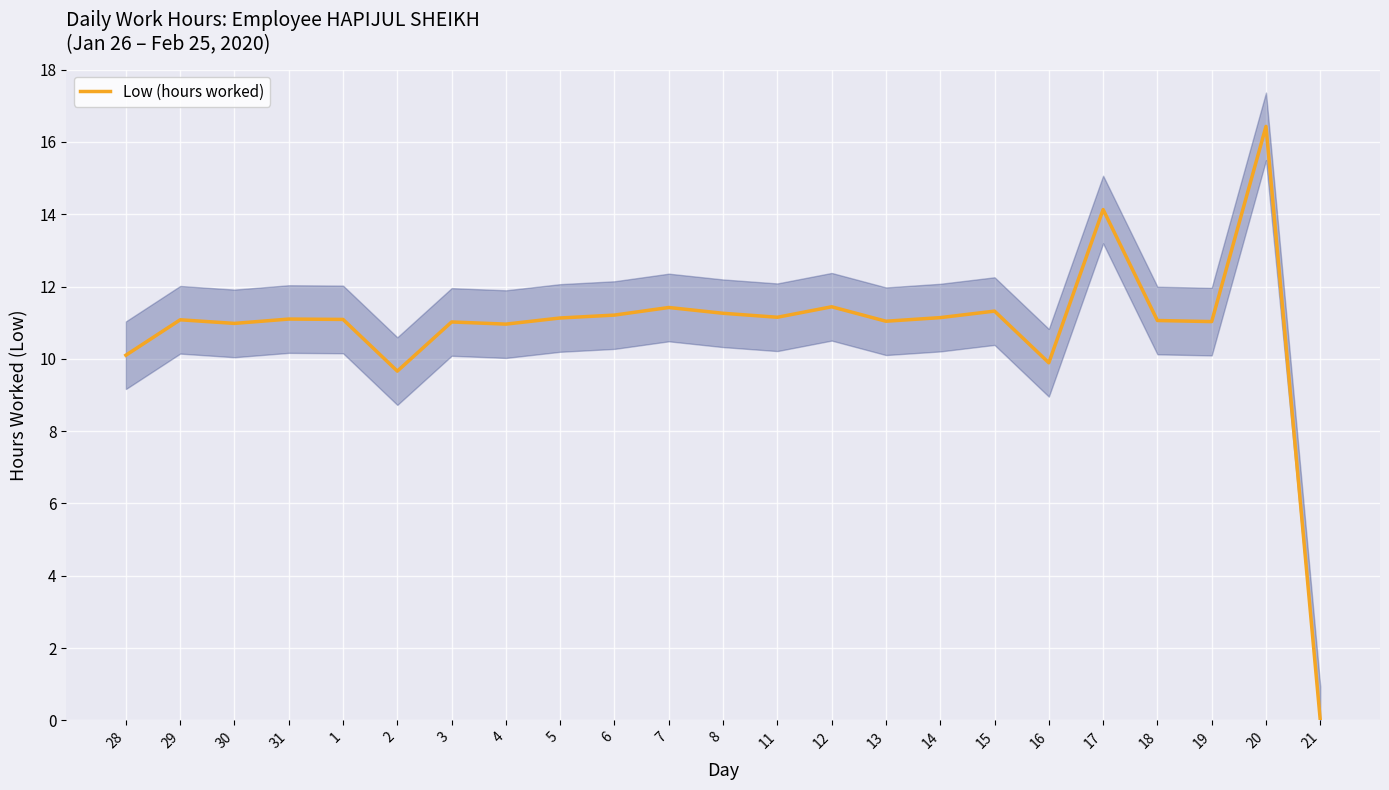

Reading left to right, extract all data points from this chart.

28=10.1	29=11.1	30=11.0	31=11.1	1=11.1	2=9.7	3=11.0	4=11.0	5=11.1	6=11.2	7=11.4	8=11.3	11=11.2	12=11.4	13=11.0	14=11.1	15=11.3	16=9.9	17=14.1	18=11.1	19=11.0	20=16.4	21=0.0